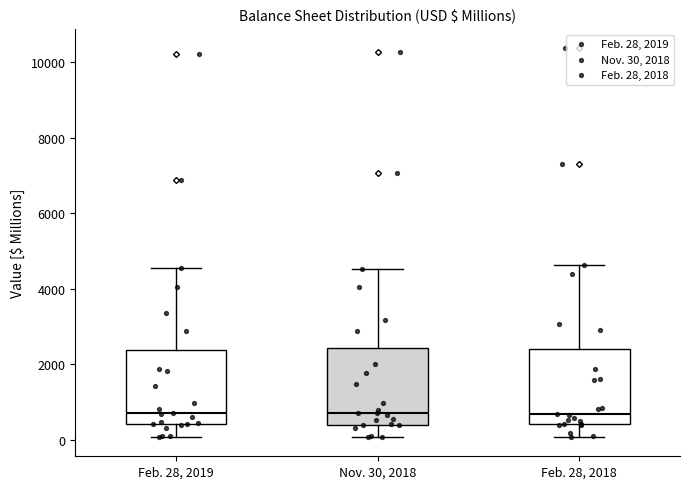

Where does the upper whisker of the box for Nov. 30, 2018 end on the y-axis? The values are not printed on the chart, so give them approximately, as read against the axis.

4600